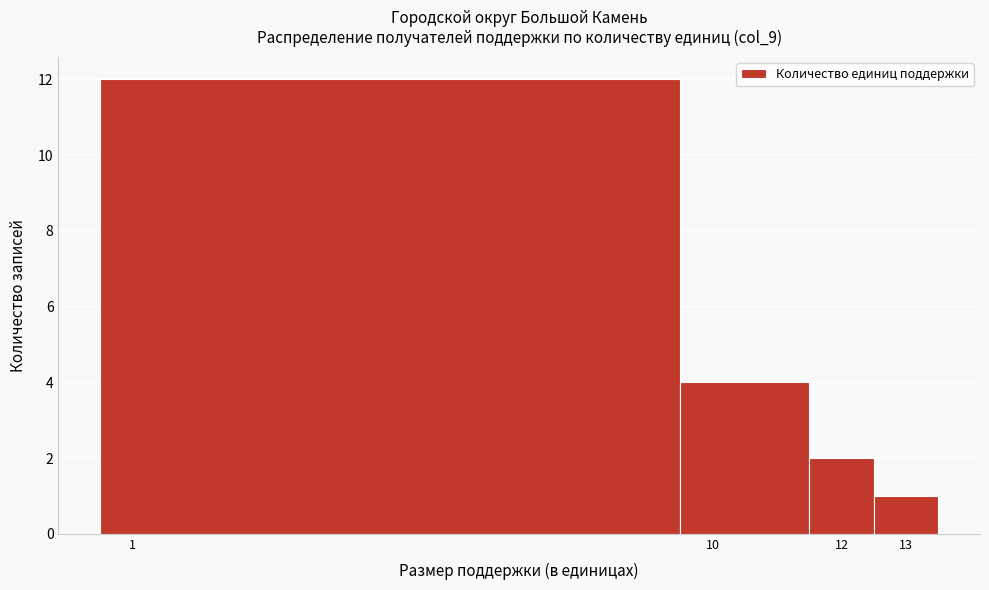

How tall is the bar that spans 0.5 to 9.5 on the x-axis? The values are not printed on the chart, so give them approximately, as read against the axis.

12